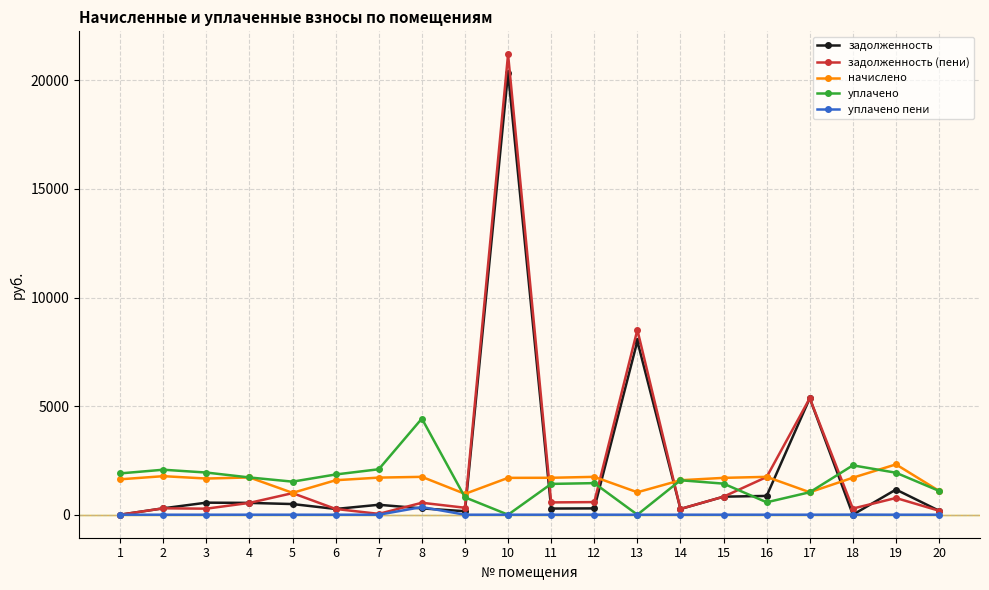

Is it true that начислено equals 1774.5 at 2?

True